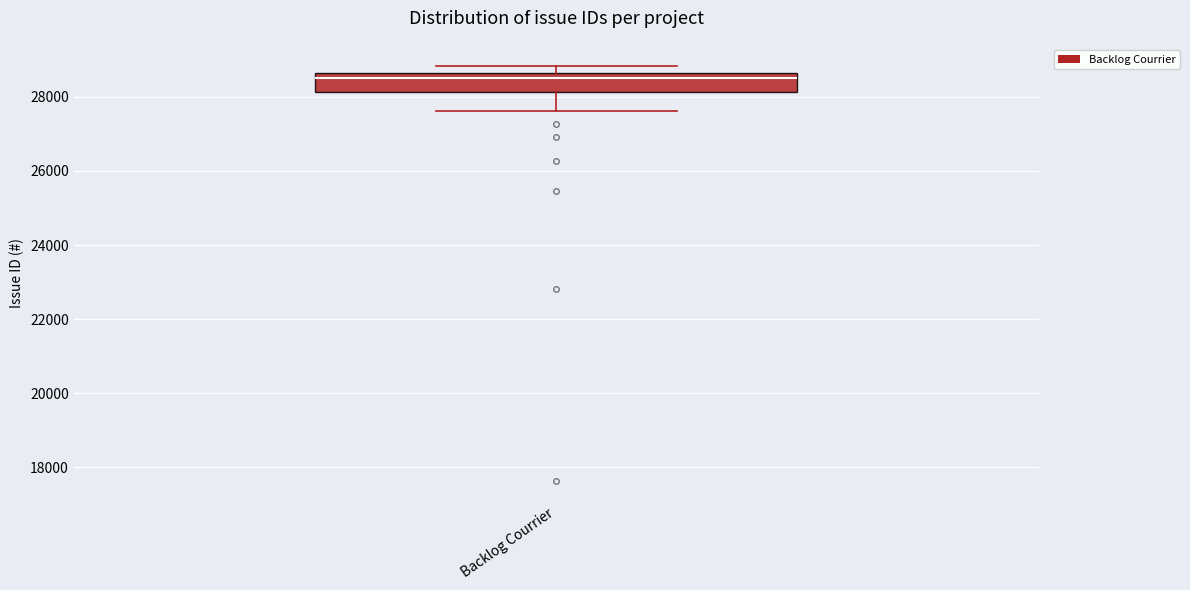

Transcribe this box plot: give where the median line is, the range the box spans, and where the two whiskers end, as read against the y-axis. The values are not printed on the chart, so give them approximately, as read against the axis.

median 28400, box 28200 to 28600, whiskers 27600 to 28800